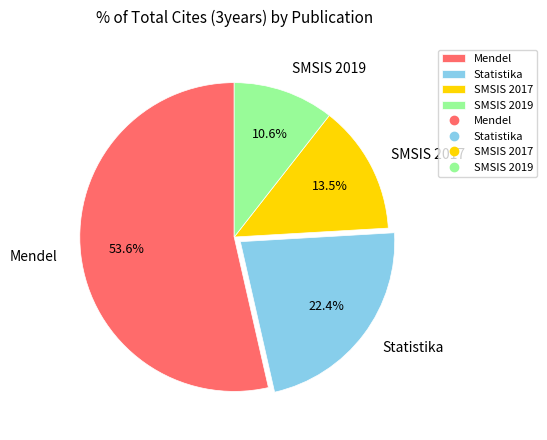

What is the majority slice?

Mendel